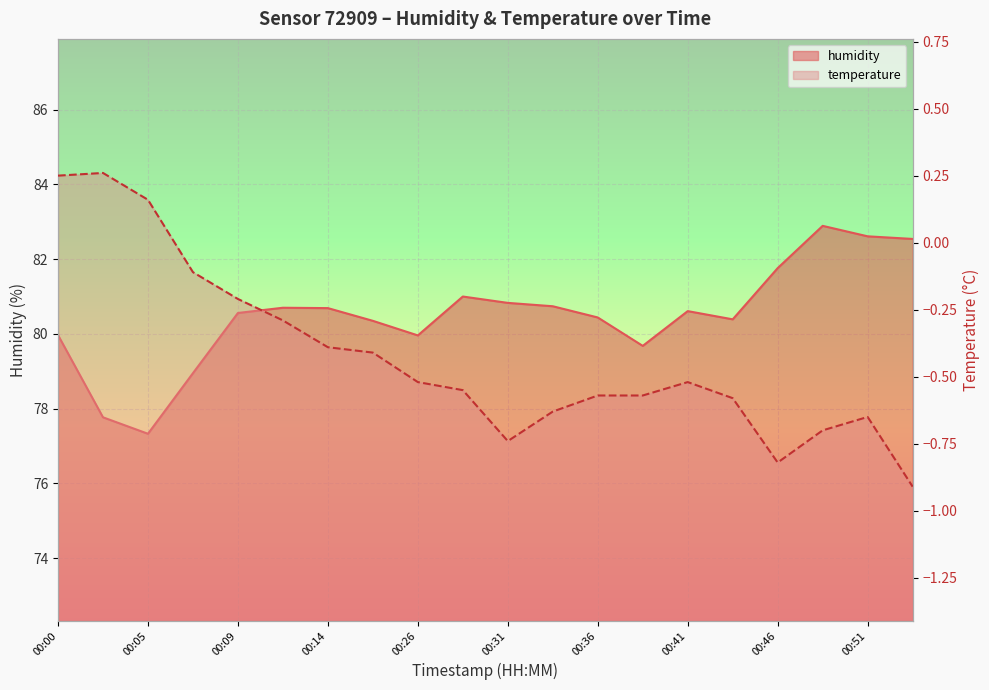

What is the sum of all temperature values?

-8.5